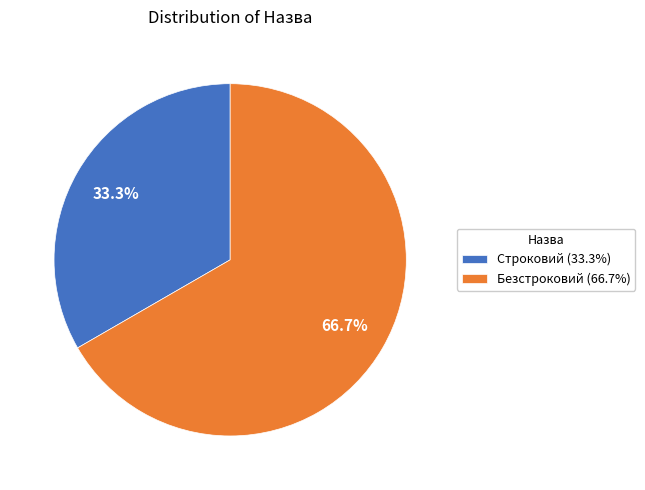

Combined, what portion of the pie is Строковий and Безстроковий?

100.0%